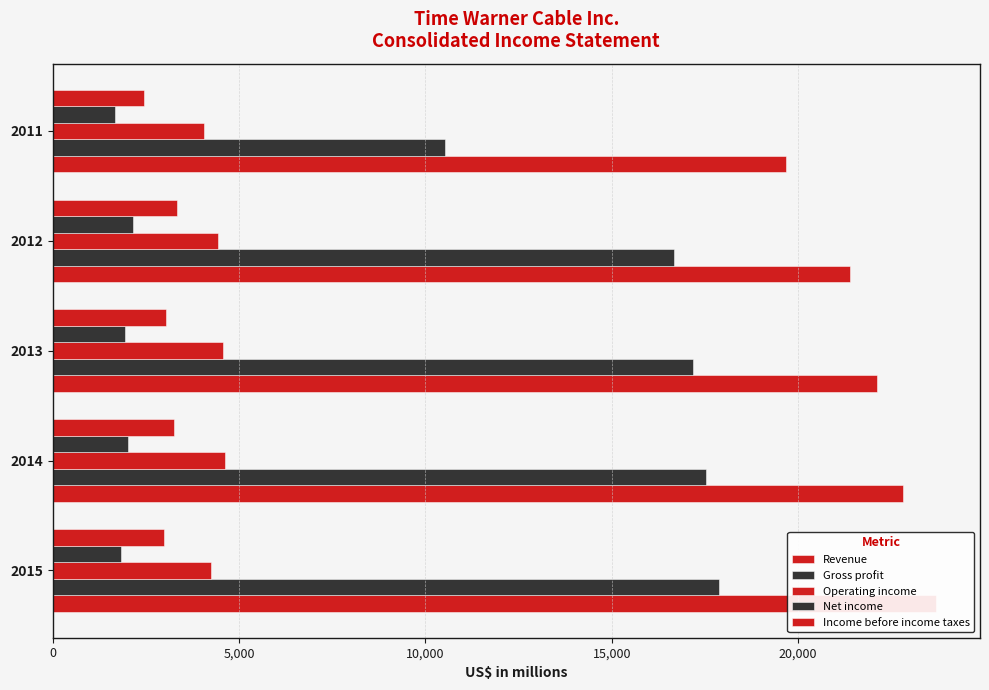

What is the difference between the highest and lowest values at 2011?

18008